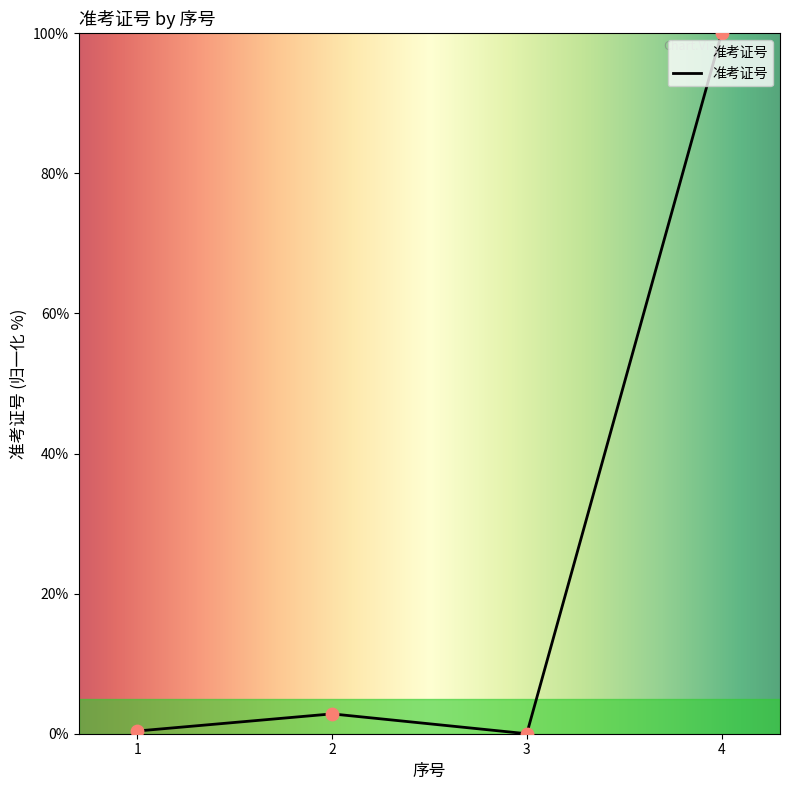

What is the change in value from 1 to 4?

+99.6